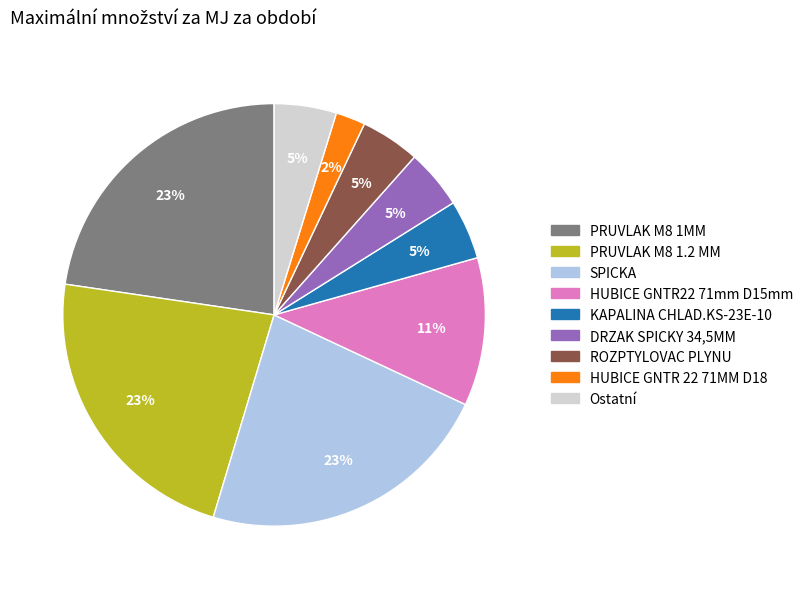

Is there a majority slice in this chart?

No